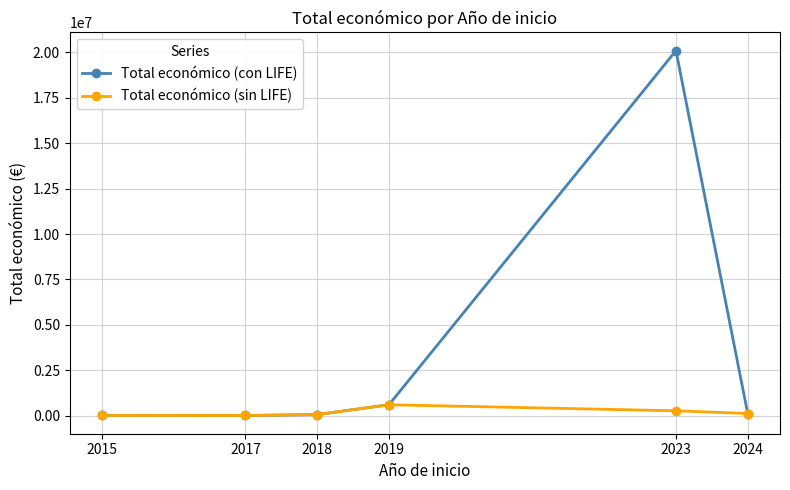

What is the sum of the Total económico (sin LIFE) values at 2024 and 2015?

133520.4